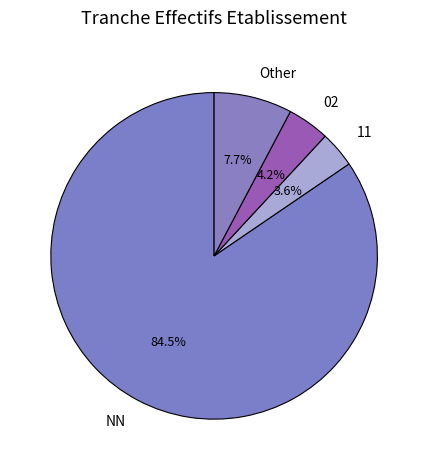

Is NN the majority of the pie?

Yes